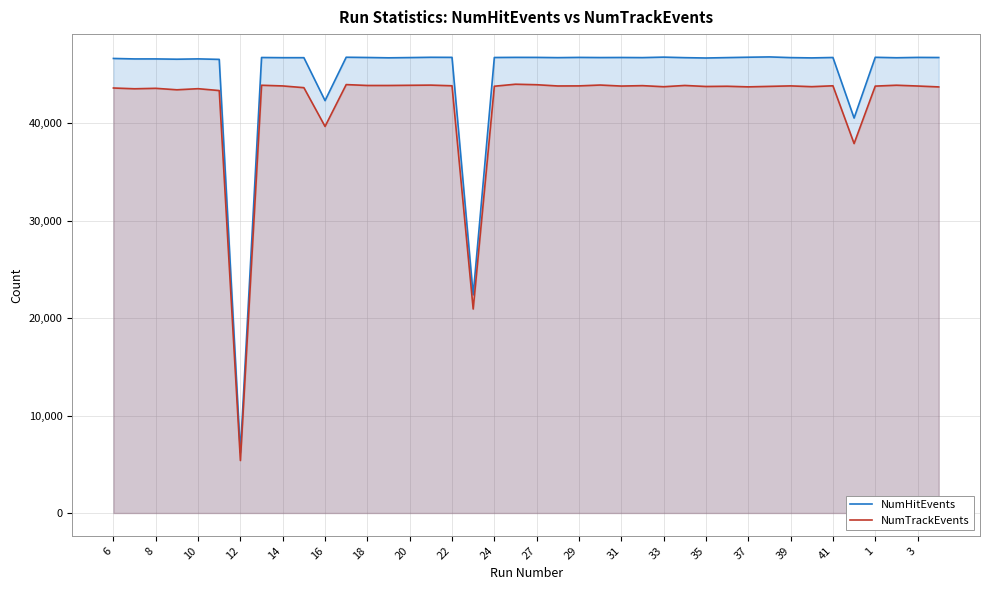

True or false: NumTrackEvents and NumHitEvents intersect in this chart.

False